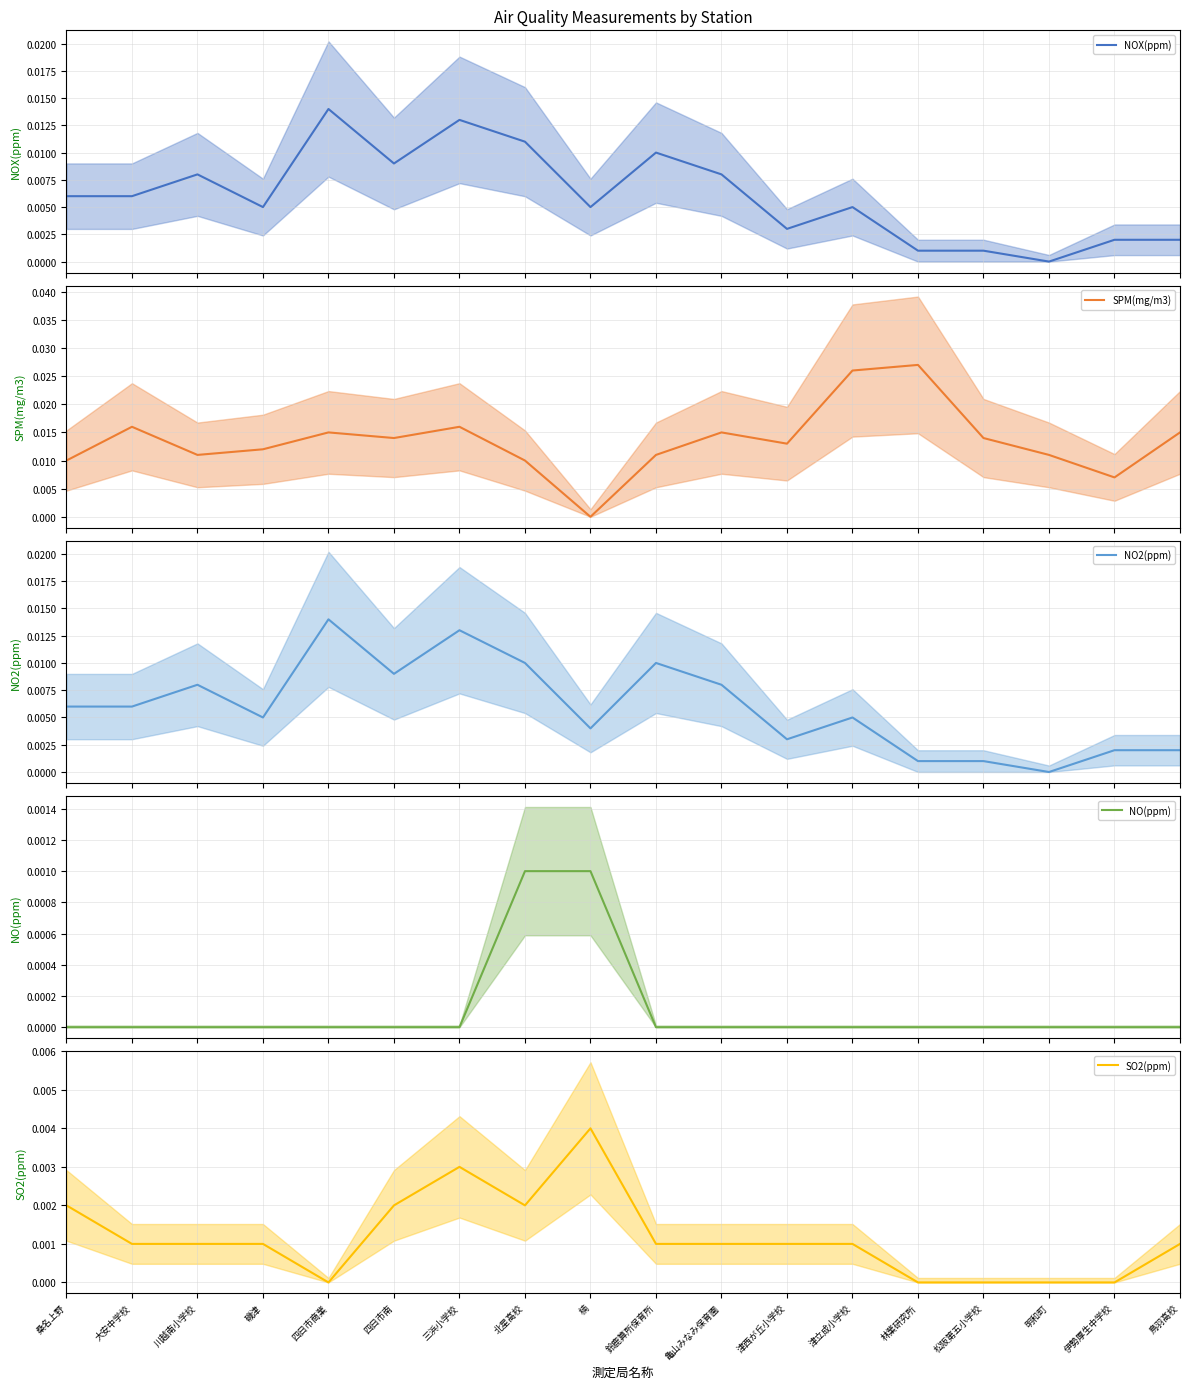

Reading right to left, transcribe all the data shown in this chart.

NOX(ppm): 鳥羽高校=0.0	伊勢厚生中学校=0.0	明和町=0.0	松阪第五小学校=0.0	林業研究所=0.0	津立成小学校=0.0	津西が丘小学校=0.0	亀山みなみ保育園=0.0	鈴鹿算所保育所=0.0	楠=0.0	北星高校=0.0	三浜小学校=0.0	四日市南=0.0	四日市商業=0.0	磯津=0.0	川越南小学校=0.0	大安中学校=0.0	桑名上野=0.0
SPM(mg/m3): 鳥羽高校=0.0	伊勢厚生中学校=0.0	明和町=0.0	松阪第五小学校=0.0	林業研究所=0.0	津立成小学校=0.0	津西が丘小学校=0.0	亀山みなみ保育園=0.0	鈴鹿算所保育所=0.0	楠=0.0	北星高校=0.0	三浜小学校=0.0	四日市南=0.0	四日市商業=0.0	磯津=0.0	川越南小学校=0.0	大安中学校=0.0	桑名上野=0.0
NO2(ppm): 鳥羽高校=0.0	伊勢厚生中学校=0.0	明和町=0.0	松阪第五小学校=0.0	林業研究所=0.0	津立成小学校=0.0	津西が丘小学校=0.0	亀山みなみ保育園=0.0	鈴鹿算所保育所=0.0	楠=0.0	北星高校=0.0	三浜小学校=0.0	四日市南=0.0	四日市商業=0.0	磯津=0.0	川越南小学校=0.0	大安中学校=0.0	桑名上野=0.0
NO(ppm): 鳥羽高校=0.0	伊勢厚生中学校=0.0	明和町=0.0	松阪第五小学校=0.0	林業研究所=0.0	津立成小学校=0.0	津西が丘小学校=0.0	亀山みなみ保育園=0.0	鈴鹿算所保育所=0.0	楠=0.0	北星高校=0.0	三浜小学校=0.0	四日市南=0.0	四日市商業=0.0	磯津=0.0	川越南小学校=0.0	大安中学校=0.0	桑名上野=0.0
SO2(ppm): 鳥羽高校=0.0	伊勢厚生中学校=0.0	明和町=0.0	松阪第五小学校=0.0	林業研究所=0.0	津立成小学校=0.0	津西が丘小学校=0.0	亀山みなみ保育園=0.0	鈴鹿算所保育所=0.0	楠=0.0	北星高校=0.0	三浜小学校=0.0	四日市南=0.0	四日市商業=0.0	磯津=0.0	川越南小学校=0.0	大安中学校=0.0	桑名上野=0.0